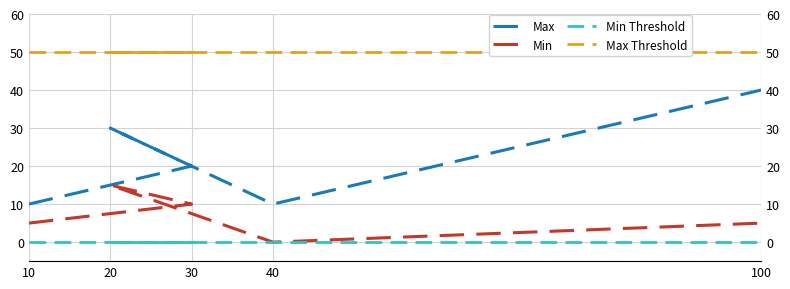

At which label does Max Threshold reach its peak?

10